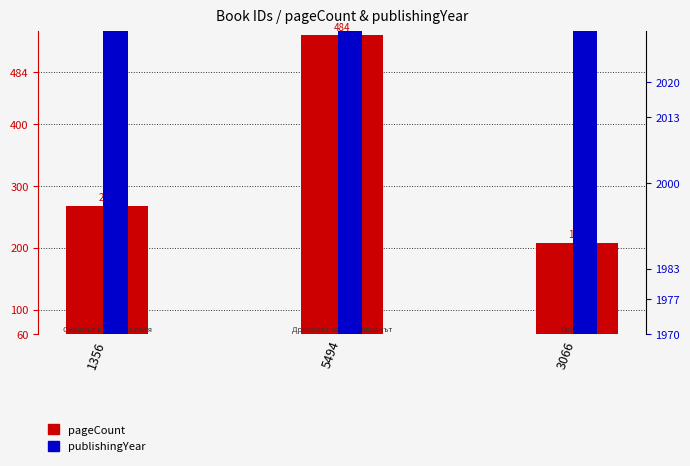

What are all the series names shown in the legend?

pageCount, publishingYear